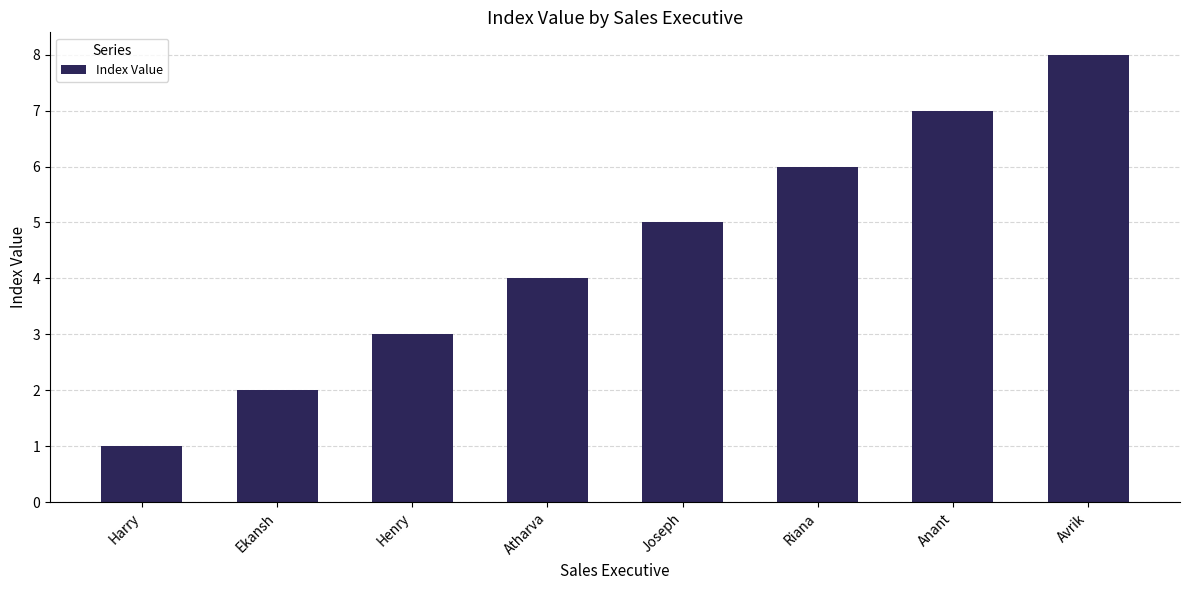

Approximately how many times larger is the value at Ekansh compared to Riana?

0.3